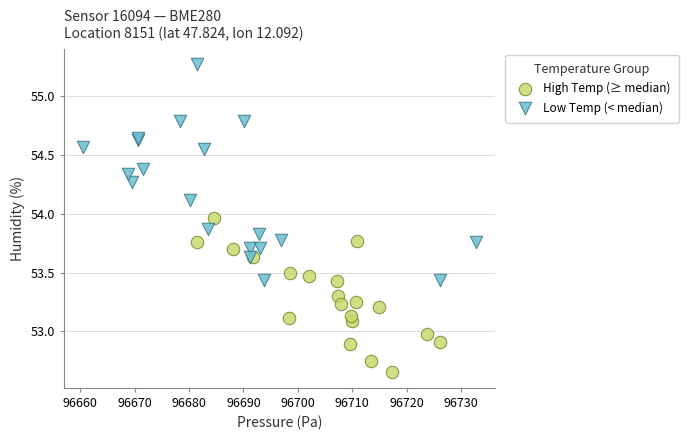

What are all the series names shown in the legend?

High Temp (≥ median), Low Temp (< median)